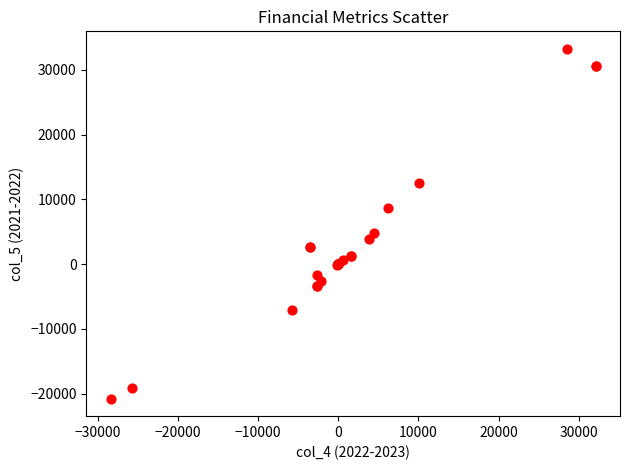

What Y value in the scatter plot is closest to 6243?

4763.0